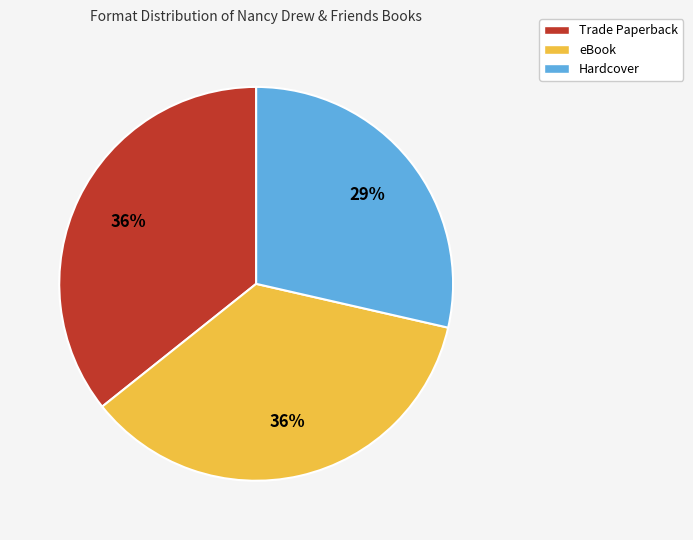

Count the number of slices in the pie.

3